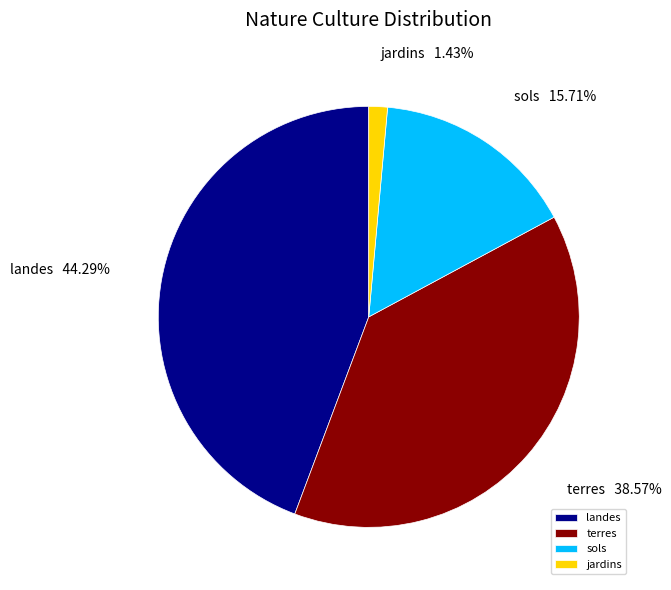

Between jardins and terres, which is larger?

terres